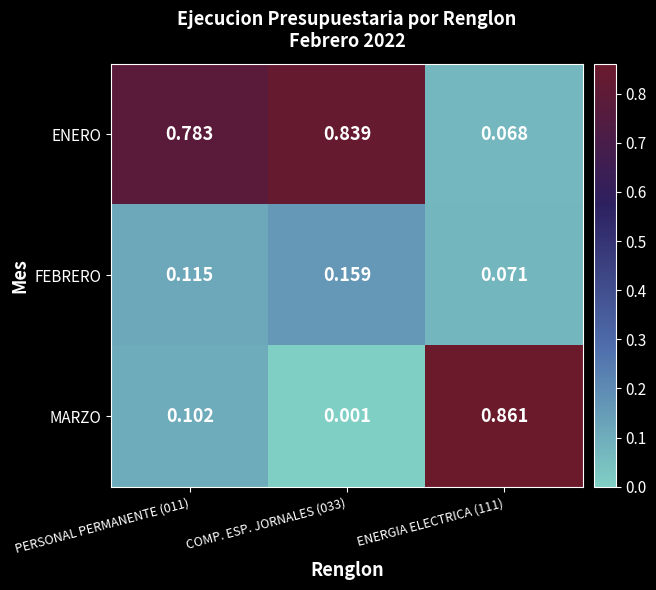

List the series in order of their peak value, lowest first.

FEBRERO, ENERO, MARZO